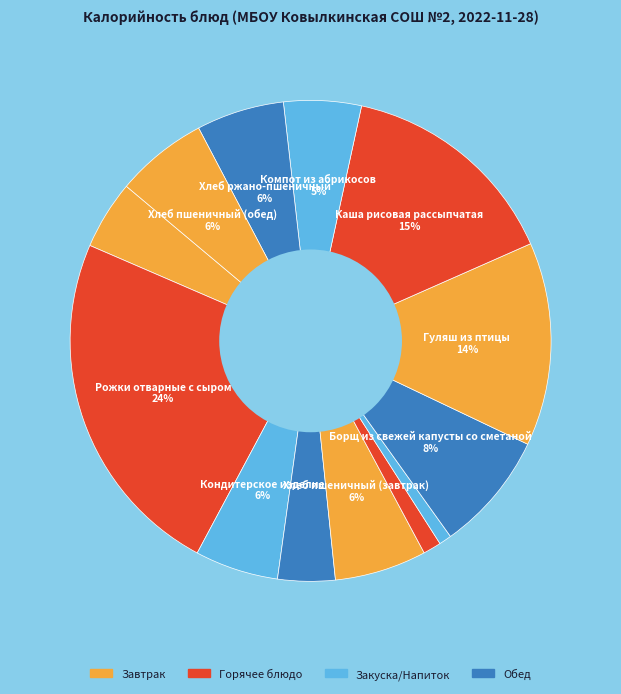

Count the number of slices in the pie.

13